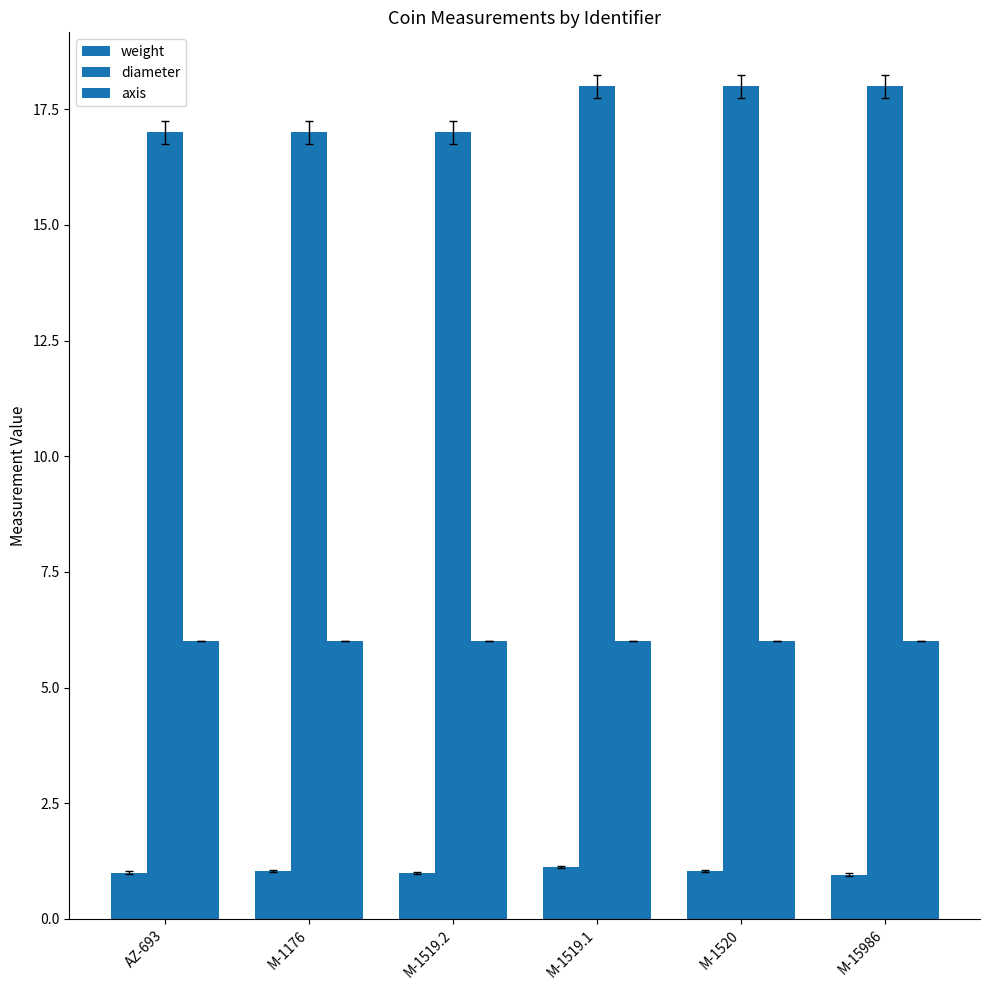

The value of weight at AZ-693 is 1.0. True or false?

True